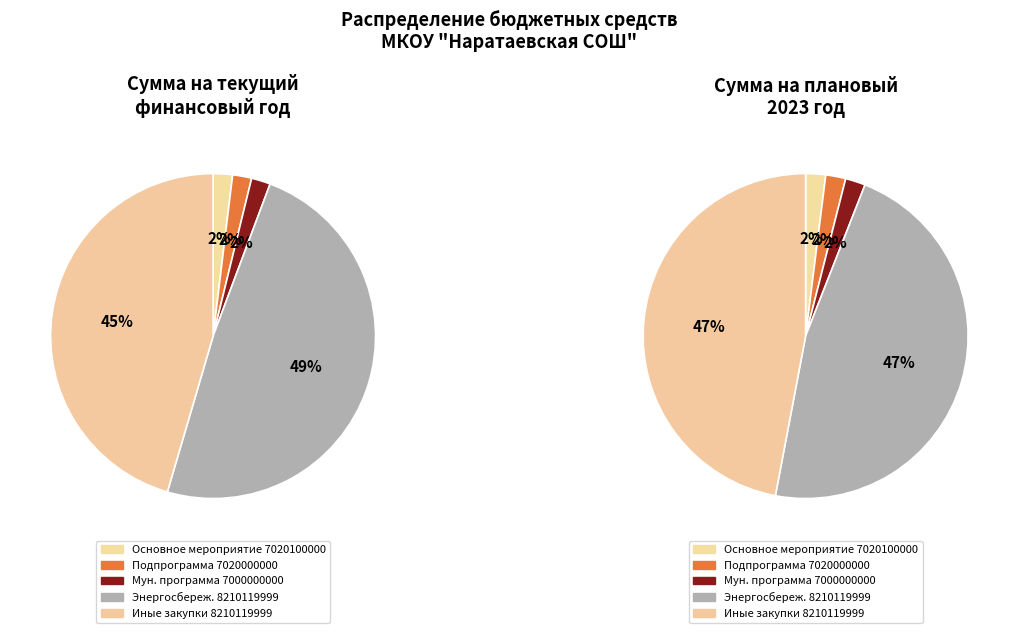

What is the change in value from Подпрограмма (7020000000) to Энергосбережение (8210119999, 244)?

+17438798